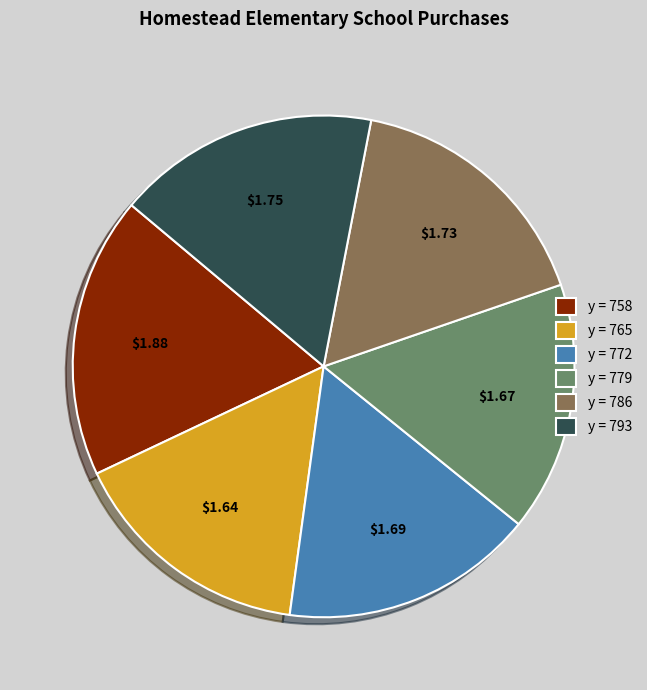

Does any single category account for the majority?

No